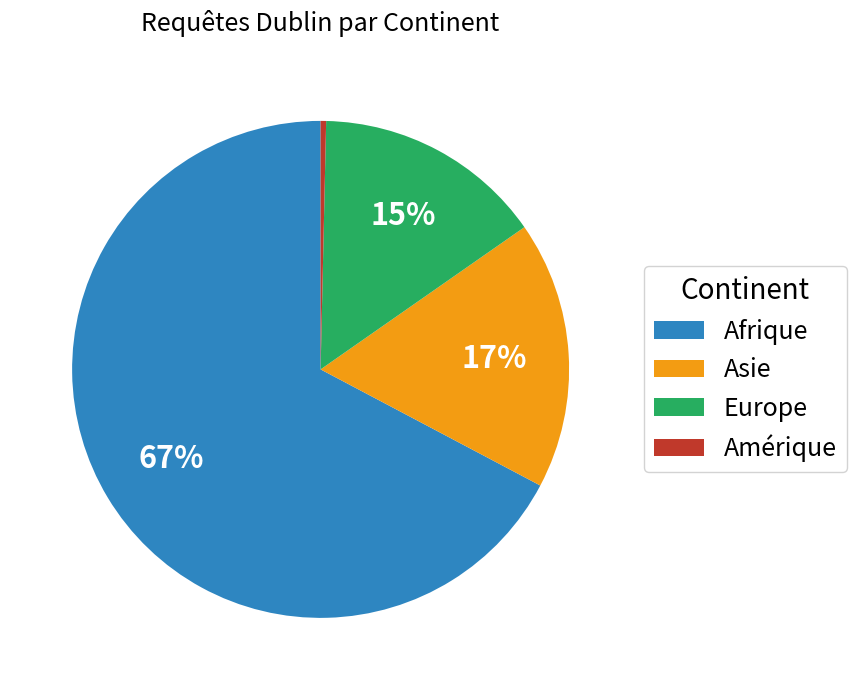

Rank the categories by value from lowest to highest.

Amérique, Europe, Asie, Afrique